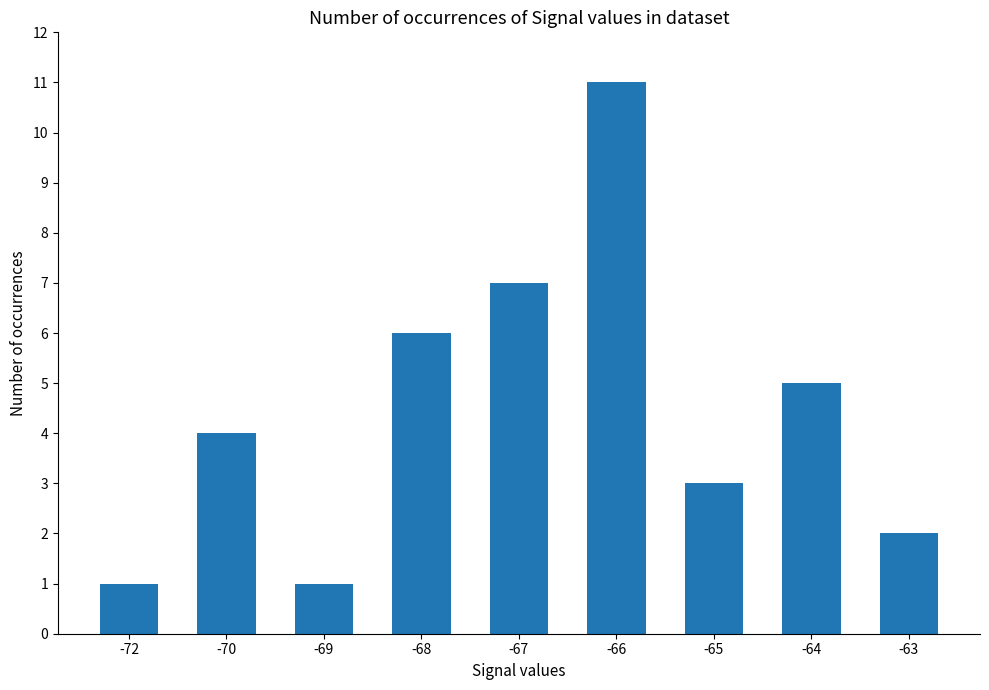

Reading left to right, extract all data points from this chart.

-72=1	-70=4	-69=1	-68=6	-67=7	-66=11	-65=3	-64=5	-63=2